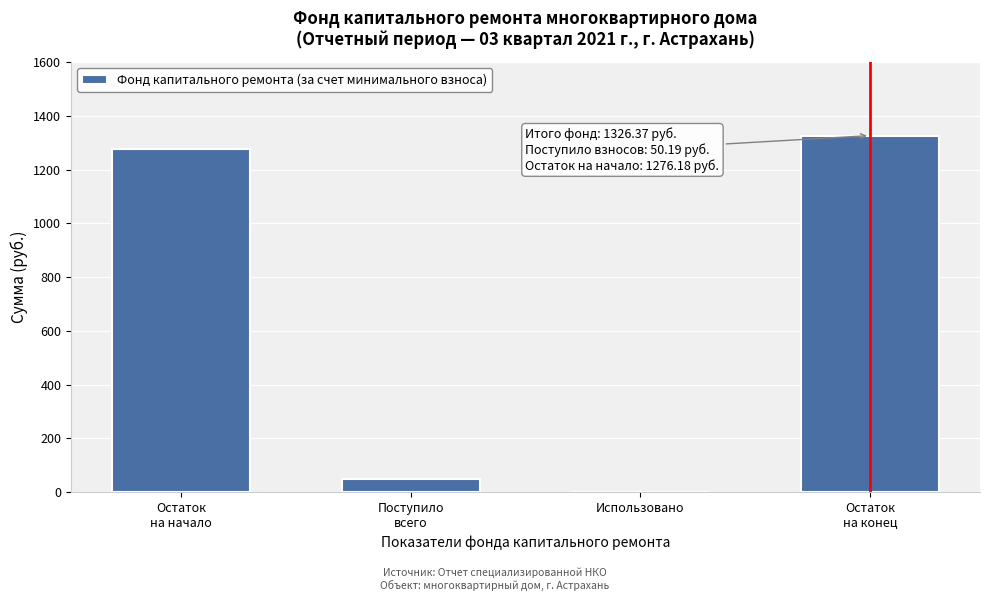

What is the maximum value shown in the chart?

1326.4